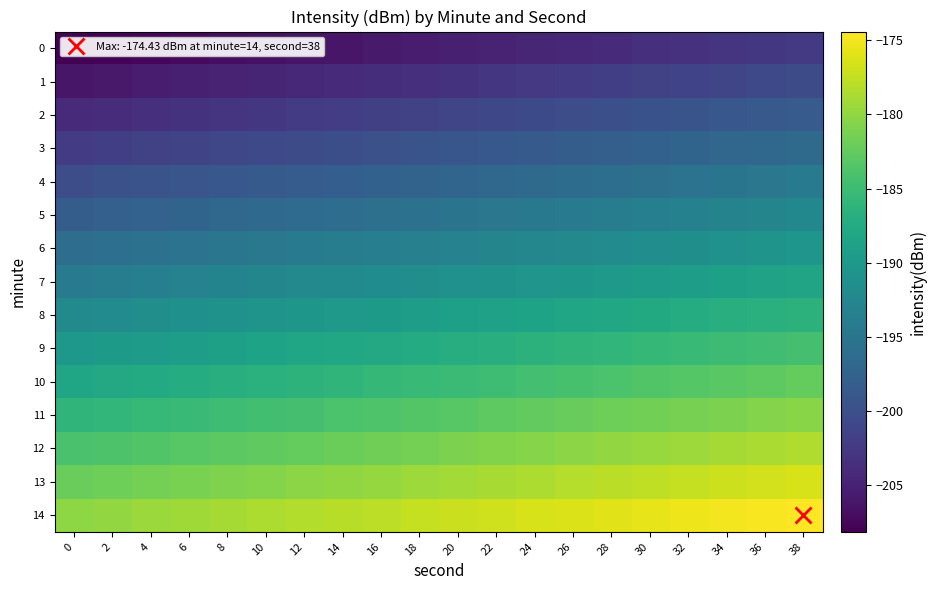

At which category does the chart reach its peak across all series?

38